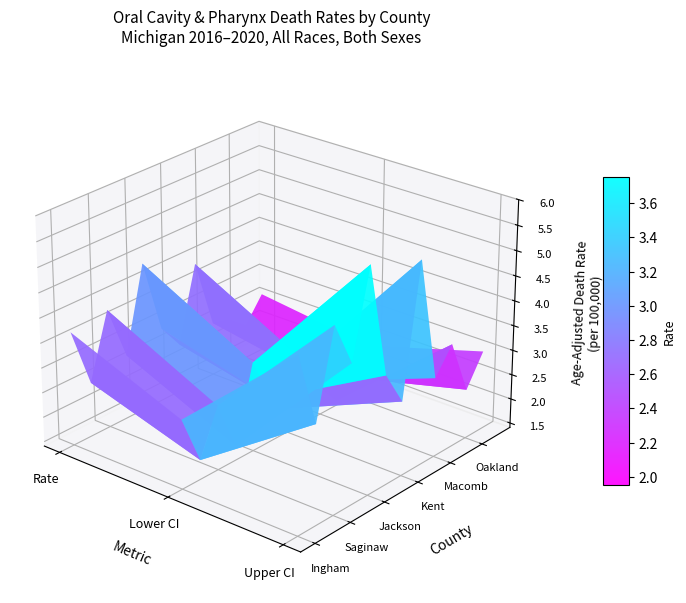

Reading left to right, extract all data points from this chart.

Ingham County: 3.7	2.8	4.9
Ottawa County: 2.5	1.8	3.4
Saginaw County: 3.8	2.7	5.1
Bay County: 2.7	1.7	4.2
Jackson County: 4.4	3.2	5.9
Genesee County: 2.9	2.3	3.6
Kent County: 2.4	1.9	2.9
Calhoun County: 3.9	2.7	5.5
Macomb County: 2.5	2.1	3.0
Berrien County: 2.4	1.5	3.5
Oakland County: 2.1	1.8	2.4
Wayne County: 2.6	2.3	3.0